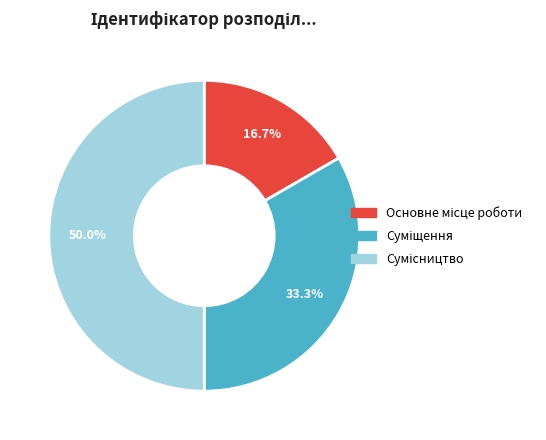

What percentage is the Основне місце роботи slice, to the nearest percent?

17%